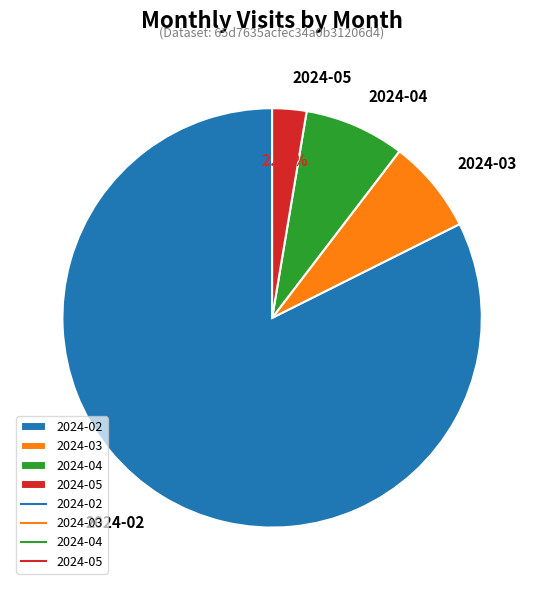

What percentage do 2024-04 and 2024-02 together represent?

90.1%